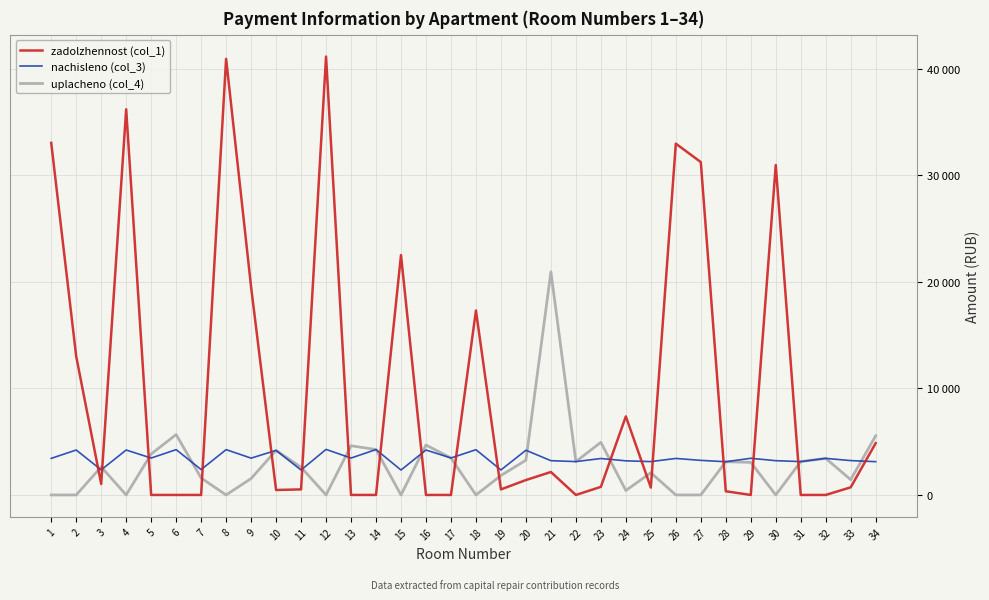

What is the value of the uplacheno (col_4) point at the 9th from the left?

1539.9